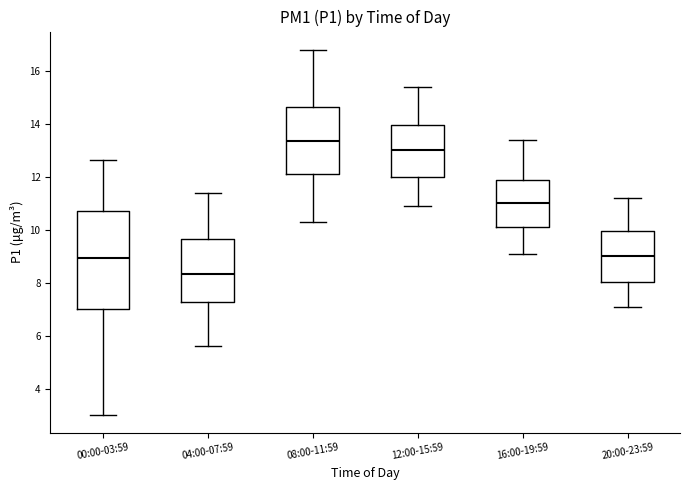

Where does the lower whisker of the box for 00:00-03:59 end on the y-axis? The values are not printed on the chart, so give them approximately, as read against the axis.

3.0